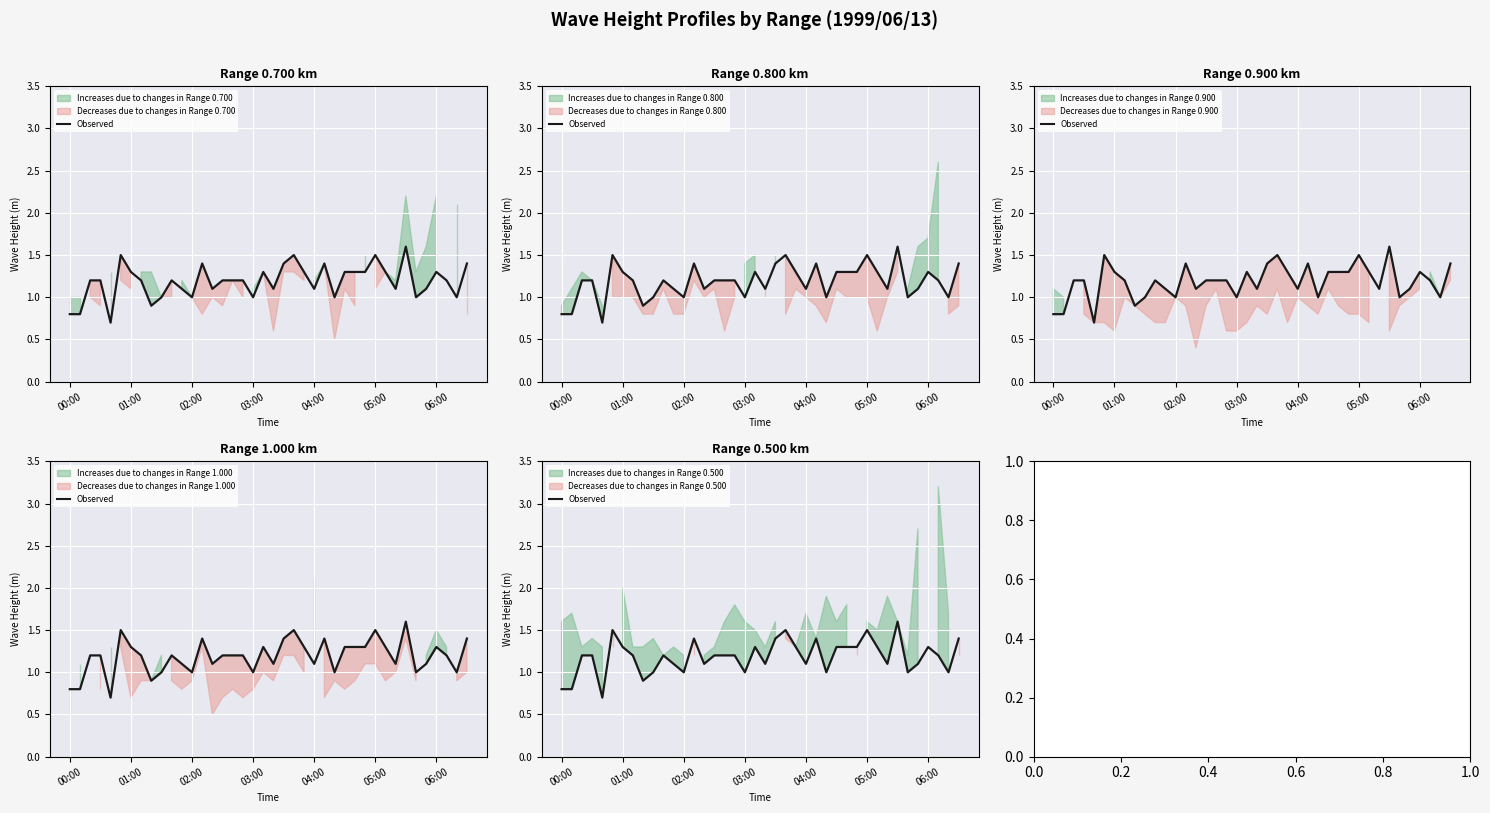

Reading left to right, extract all data points from this chart.

0.8	0.8	1.2	1.2	0.7	1.5	1.3	1.2	0.9	1.0	1.2	1.1	1.0	1.4	1.1	1.2	1.2	1.2	1.0	1.3	1.1	1.4	1.5	1.3	1.1	1.4	1.0	1.3	1.3	1.3	1.5	1.3	1.1	1.6	1.0	1.1	1.3	1.2	1.0	1.4